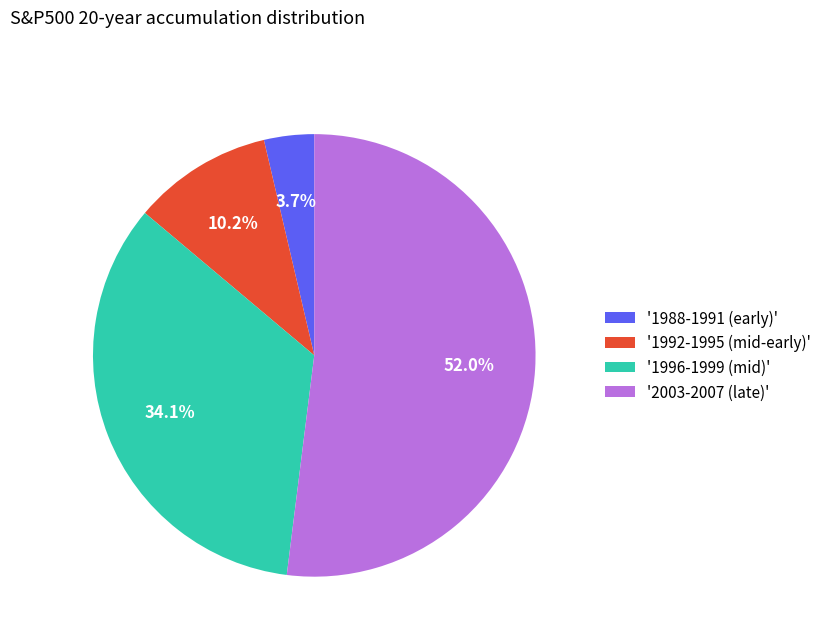

What is the smallest slice in the pie chart?

'1988-1991 (early)'